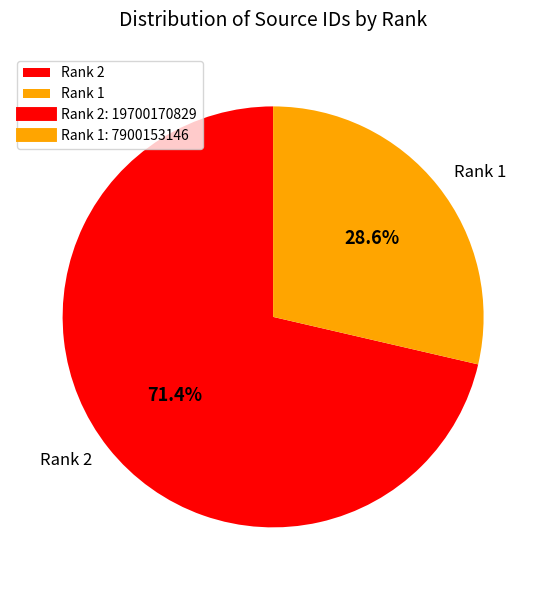

Rank the categories by value from lowest to highest.

Rank 1, Rank 2